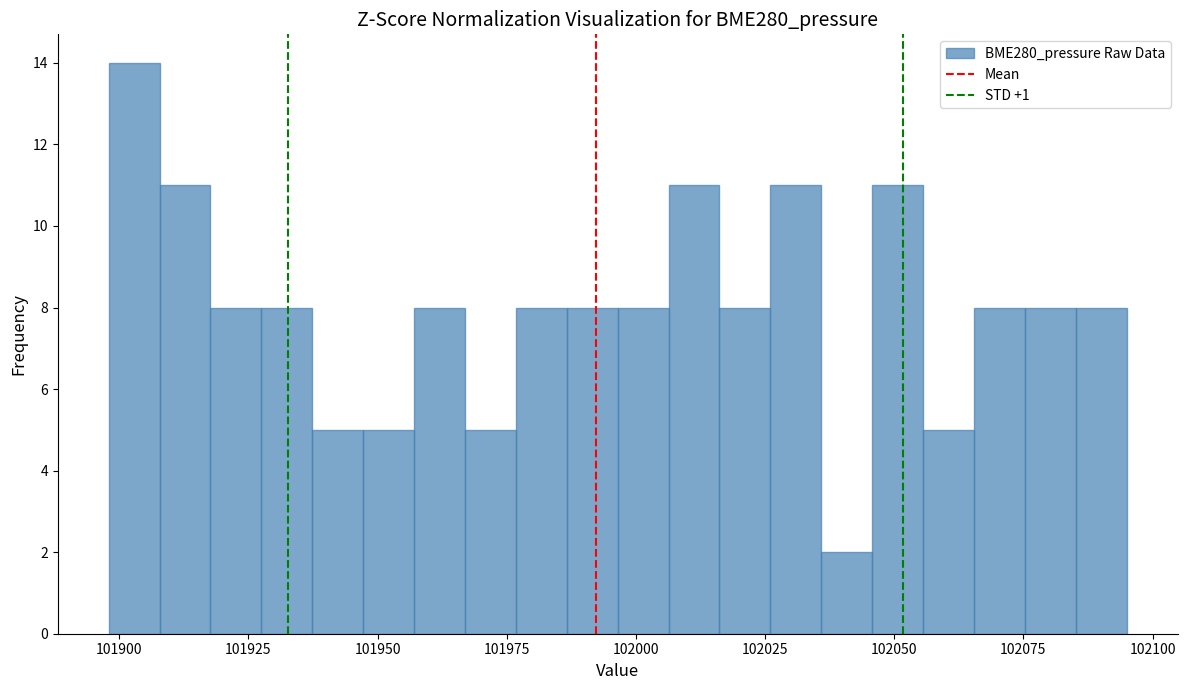

Around what value on the x-axis is the tallest bar? Give the approximate position of its centre, as read against the axis.

101905